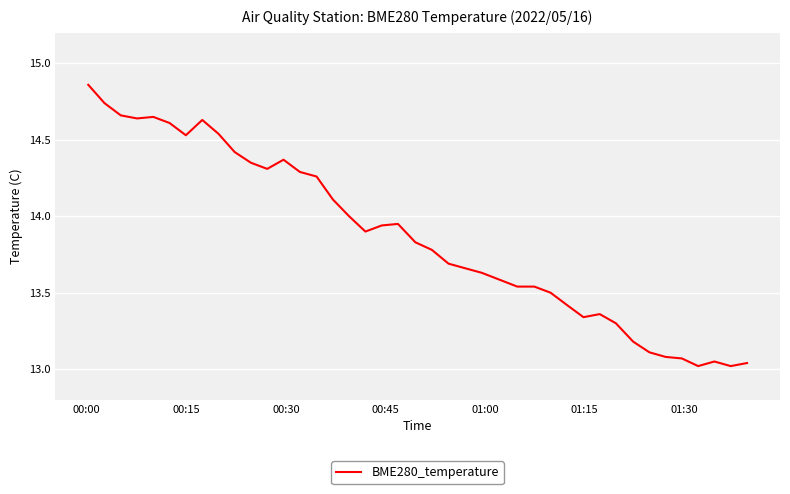

What is the difference between the maximum and minimum values?

1.8